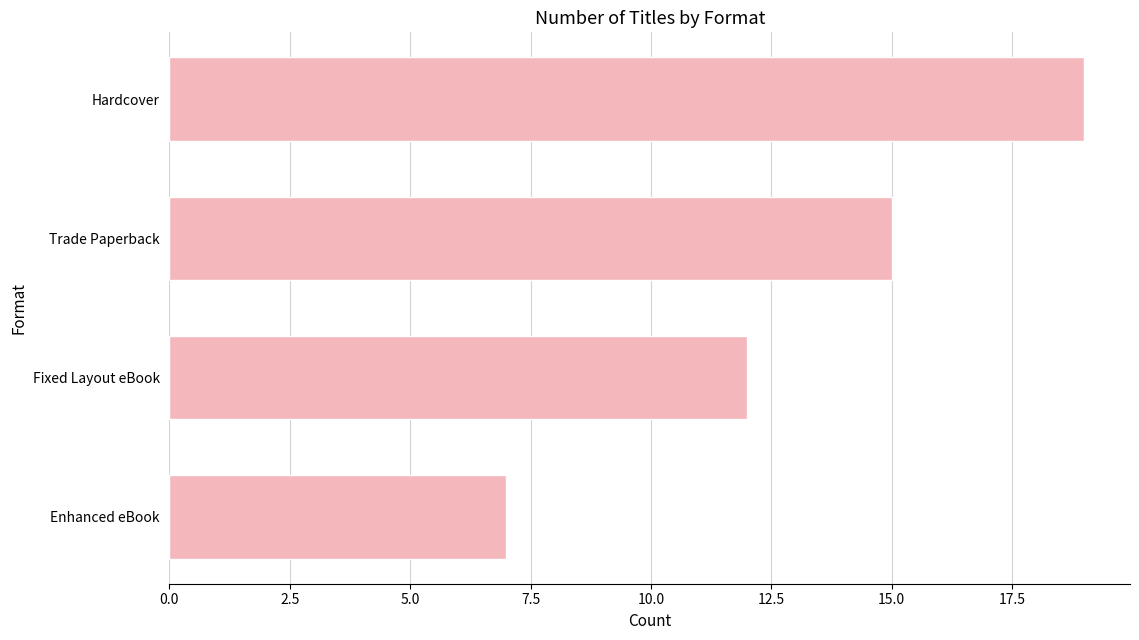

What is the sum of the values at Enhanced eBook and Hardcover?

26